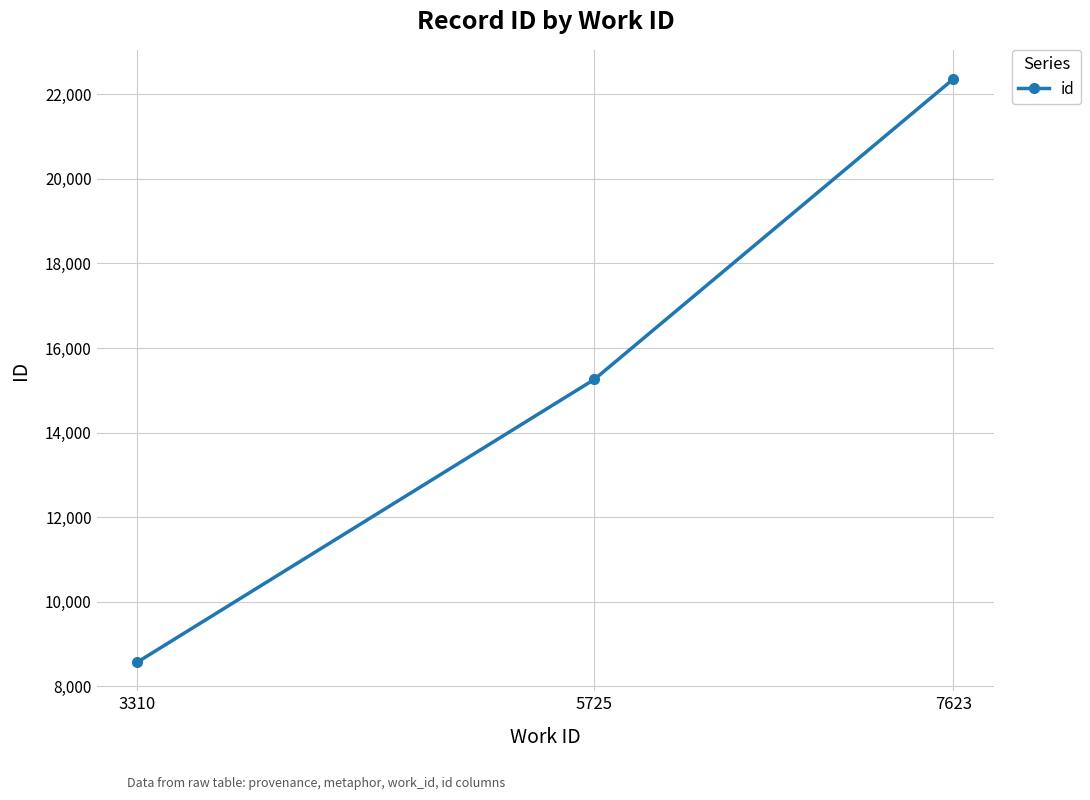

What is the smallest value displayed?

8576